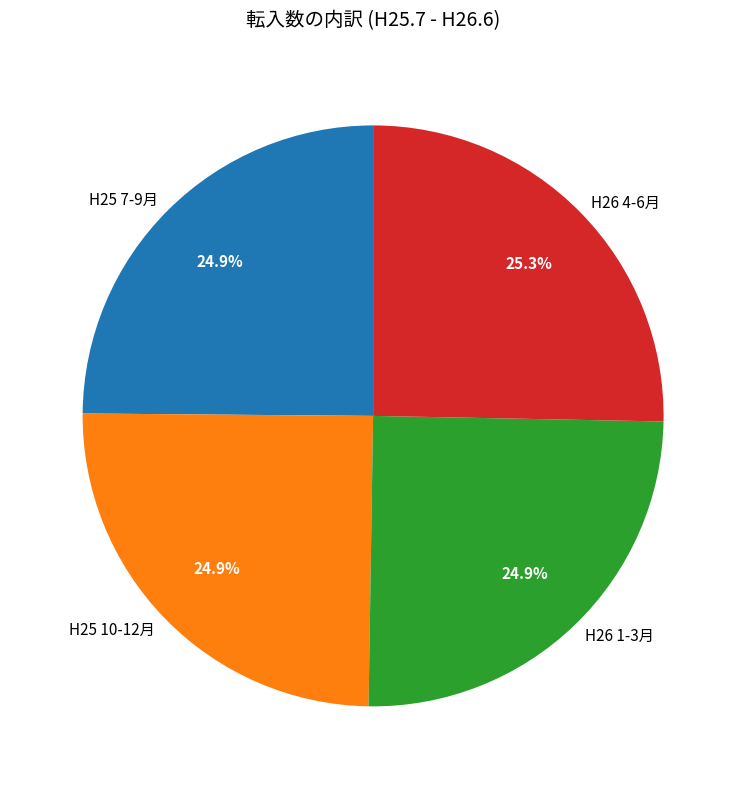

Does H26 1-3月 represent more than half of the total?

No